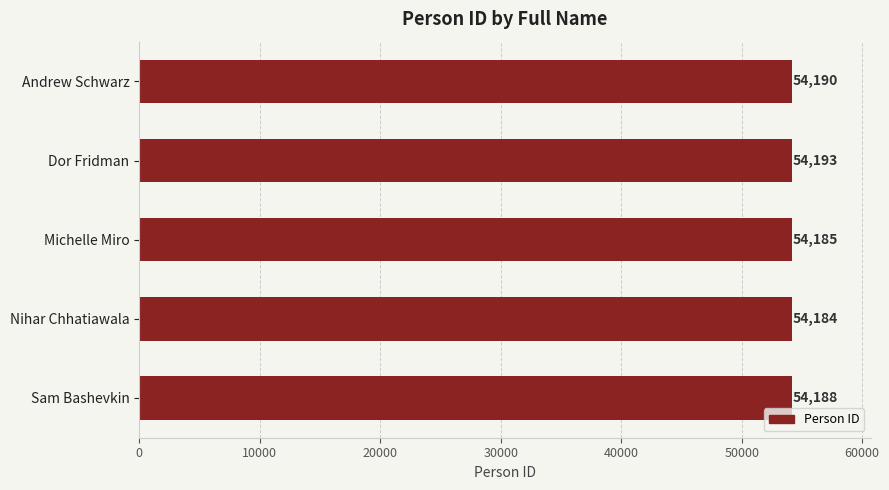

What position from the top is Nihar Chhatiawala?

4